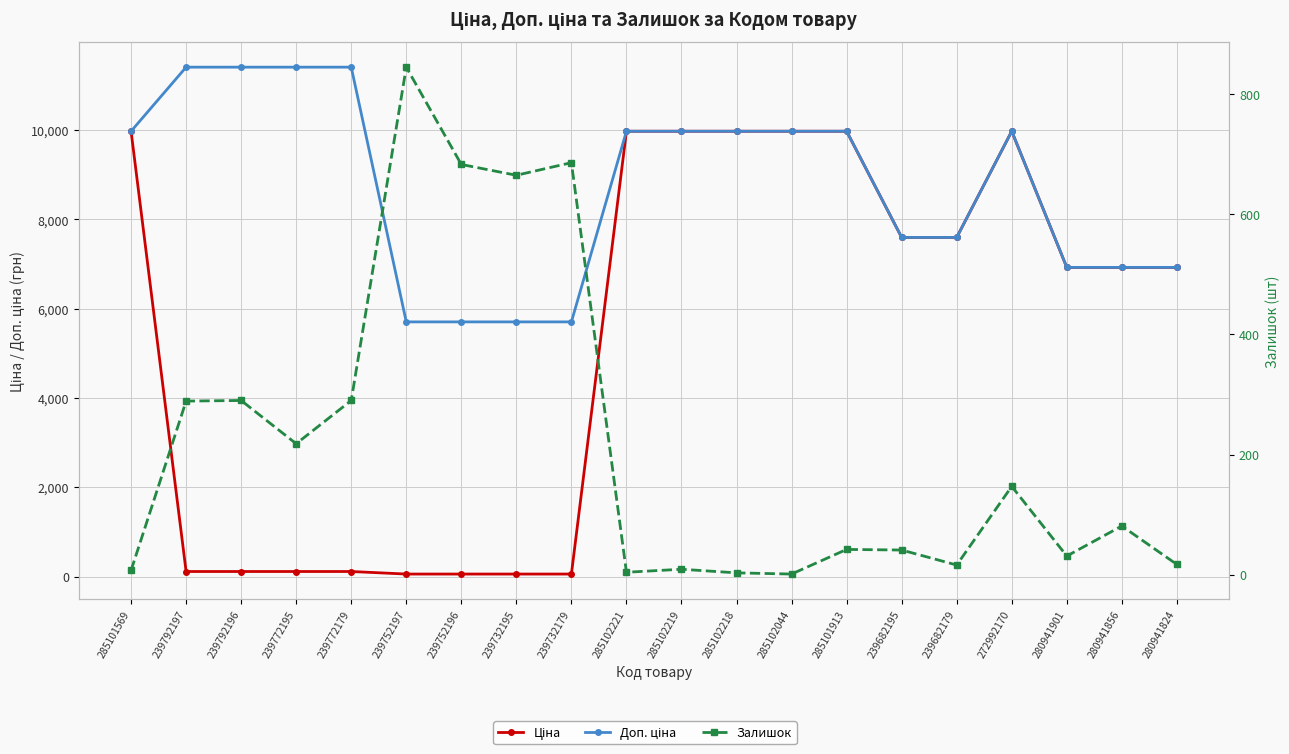

The Ціна series shows 114.1 at 239772195. True or false?

True